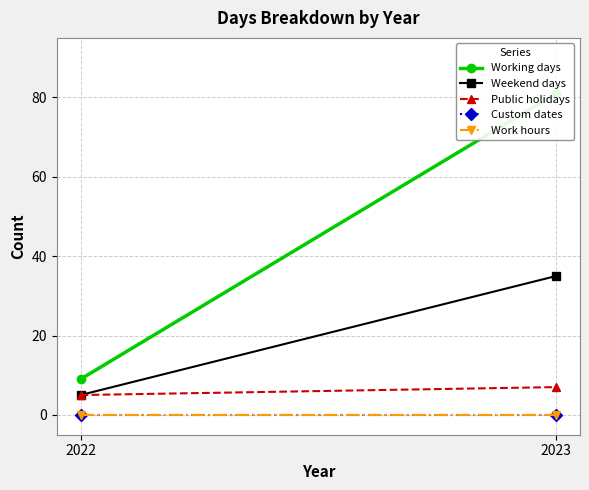

What value does the Weekend days series have at 2022, to the nearest 5?

5